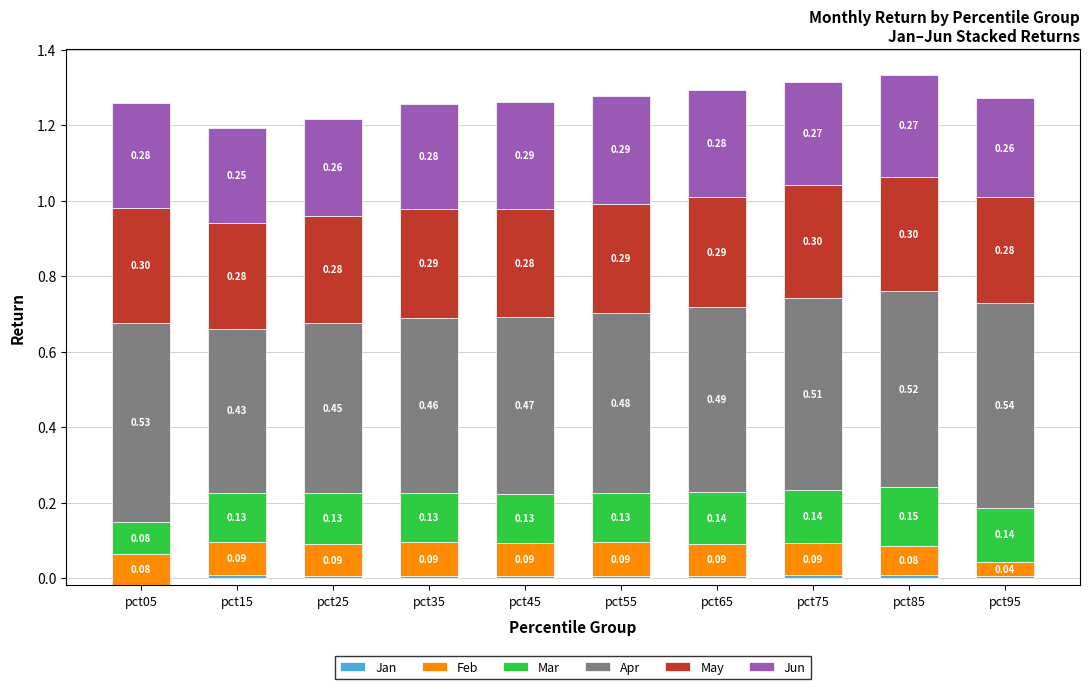

Reading left to right, list all the values displayed in this chart.

Jan: -0.0	0.0	0.0	0.0	0.0	0.0	0.0	0.0	0.0	0.0
Feb: 0.1	0.1	0.1	0.1	0.1	0.1	0.1	0.1	0.1	0.0
Mar: 0.1	0.1	0.1	0.1	0.1	0.1	0.1	0.1	0.2	0.1
Apr: 0.5	0.4	0.5	0.5	0.5	0.5	0.5	0.5	0.5	0.5
May: 0.3	0.3	0.3	0.3	0.3	0.3	0.3	0.3	0.3	0.3
Jun: 0.3	0.3	0.3	0.3	0.3	0.3	0.3	0.3	0.3	0.3